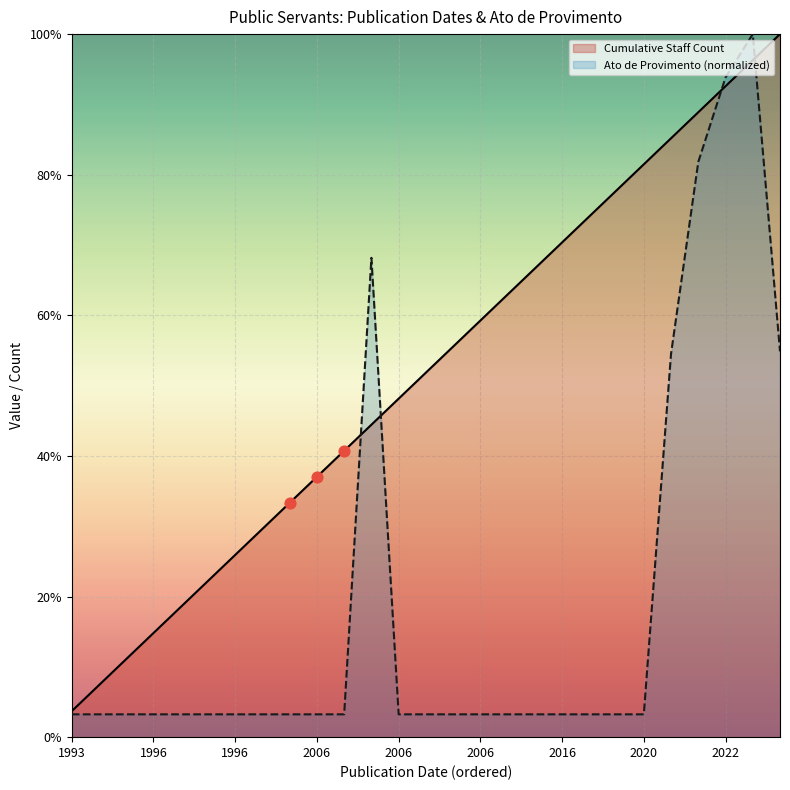

At how many categories does at least one series exceed 10?

17